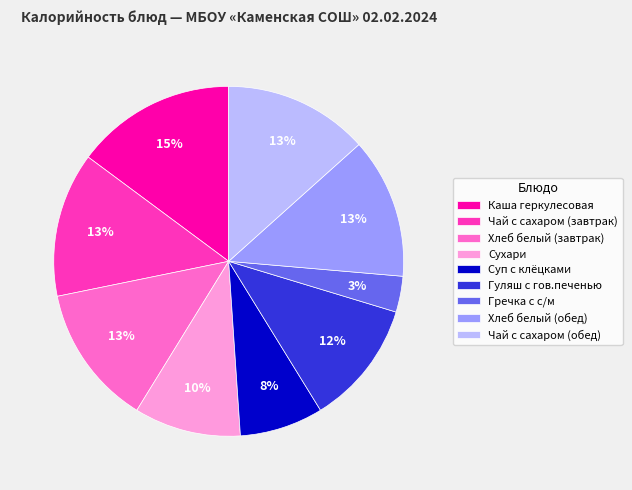

Does Чай с сахаром (завтрак) represent more than half of the total?

No